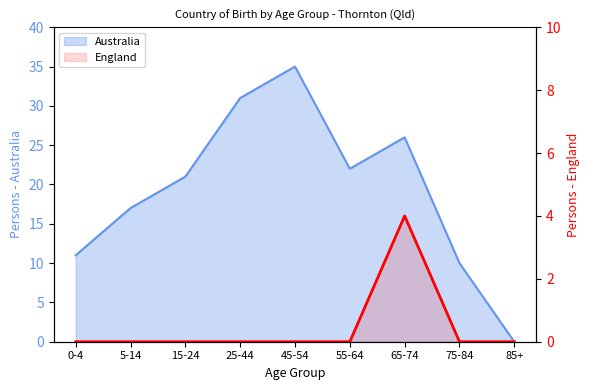

Between 25-44 and 15-24, which is larger?

25-44